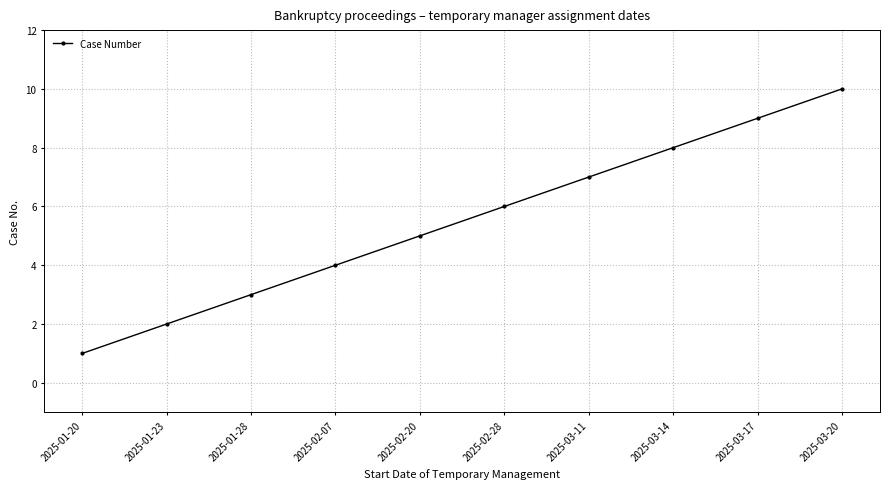

True or false: there are more than 1 points higher than both neighbors.

False